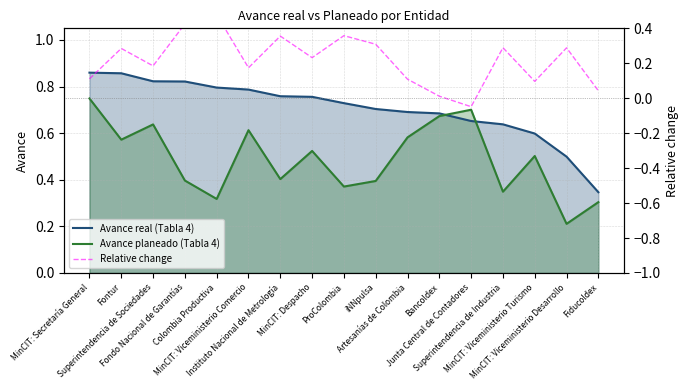

What is the maximum value for Avance planeado (Tabla 4)?

0.7